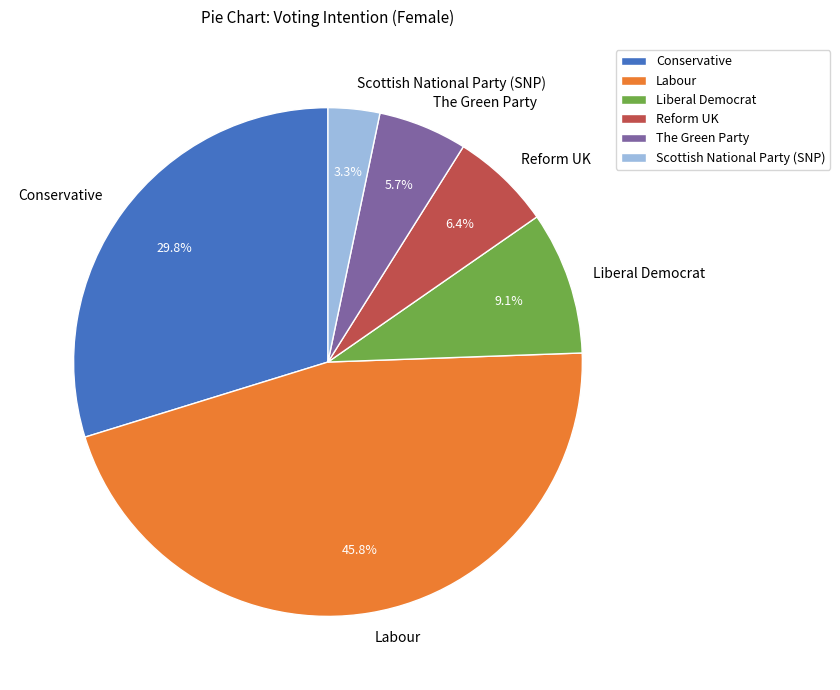

True or false: Liberal Democrat accounts for 20% of the total.

False